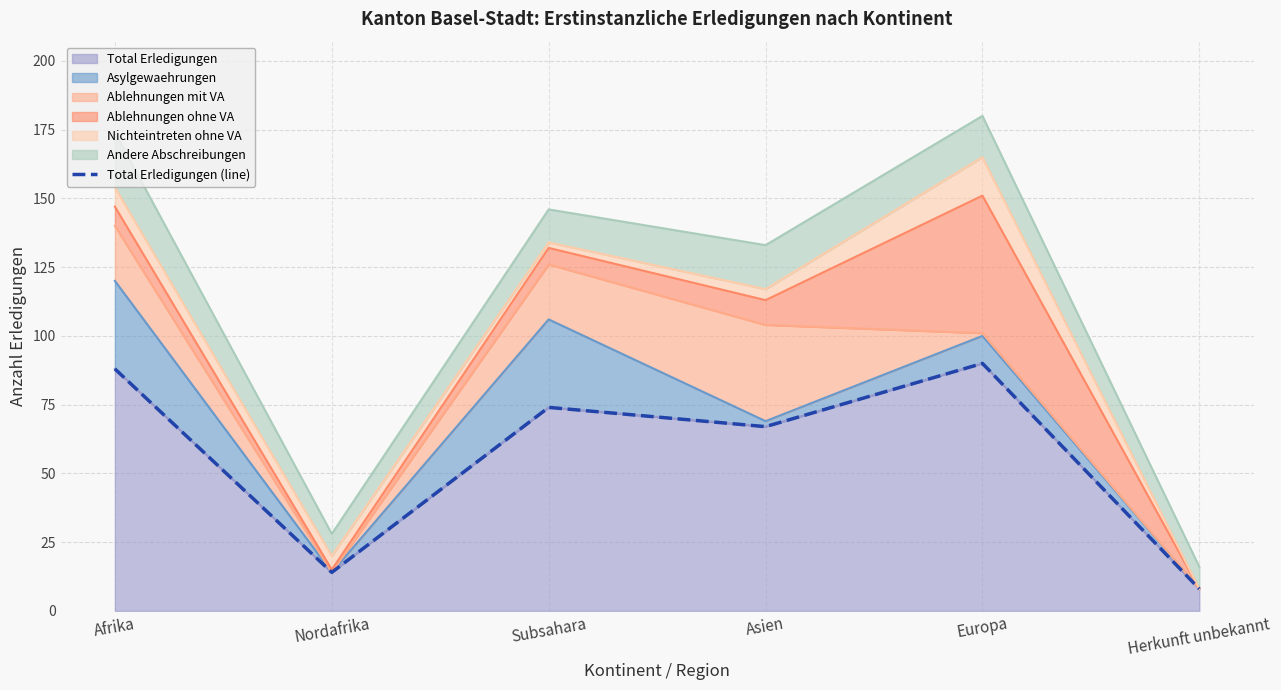

The chart shows a value of 74 at Subsahara. True or false?

True